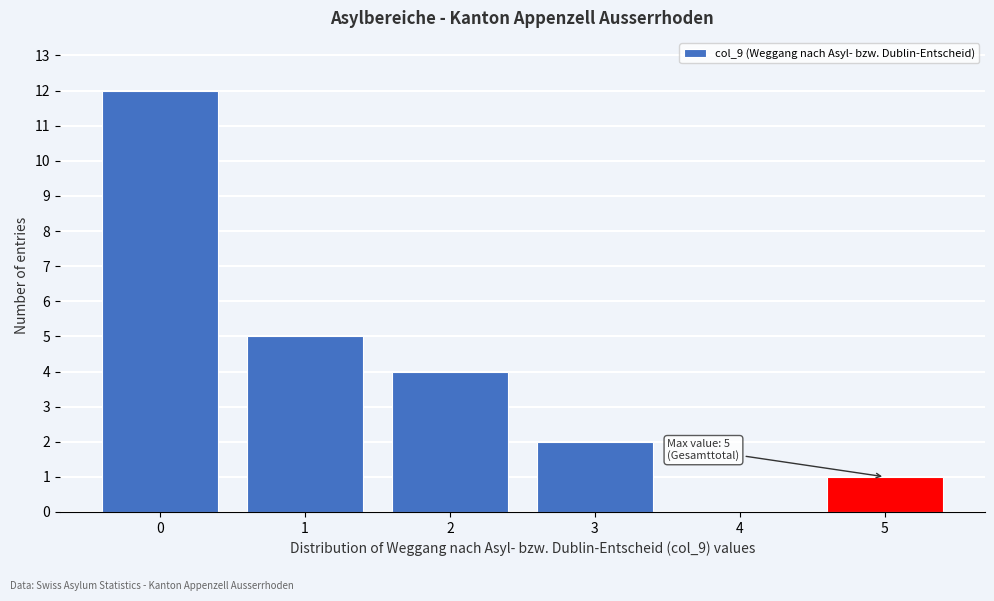

Which range on the x-axis has the tallest bar?

-0.5 to 0.5